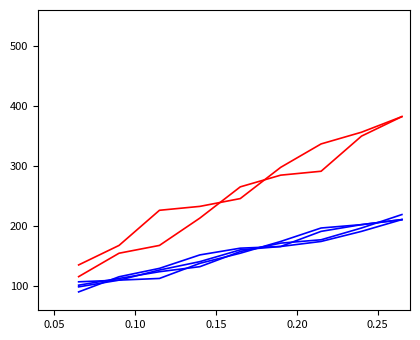

Does the chart display data point markers on the line(s)?

No